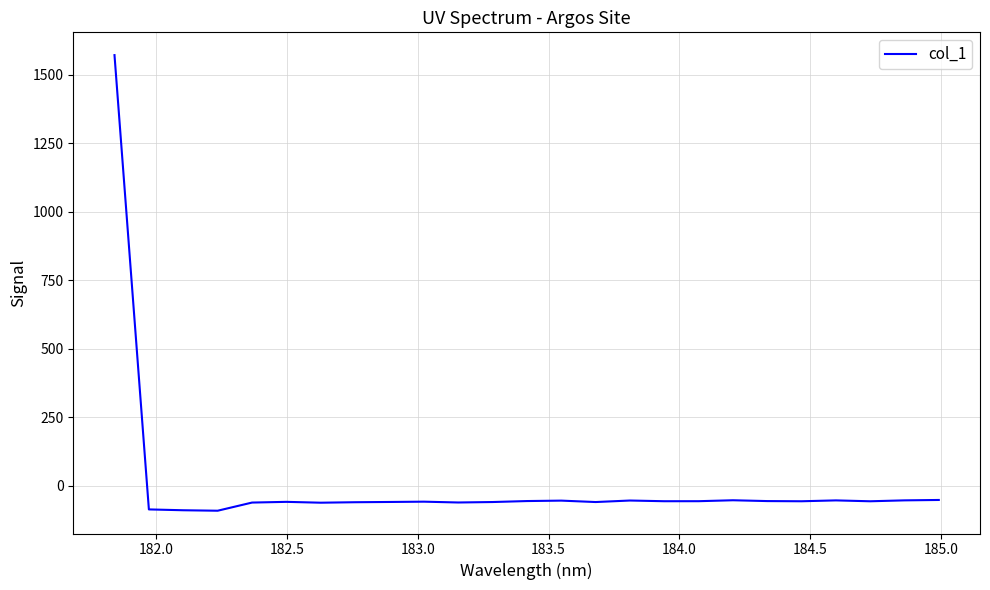

What is the greatest value displayed?

1572.0